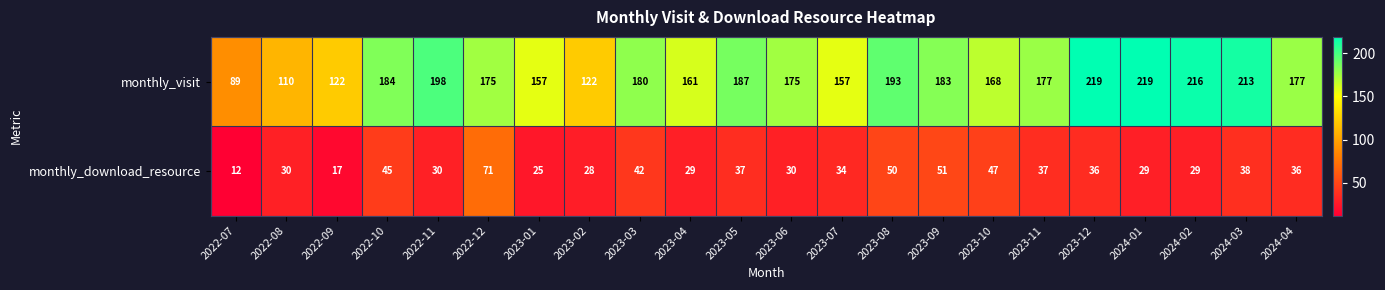

At which category is the sum across all series the highest?

2023-12